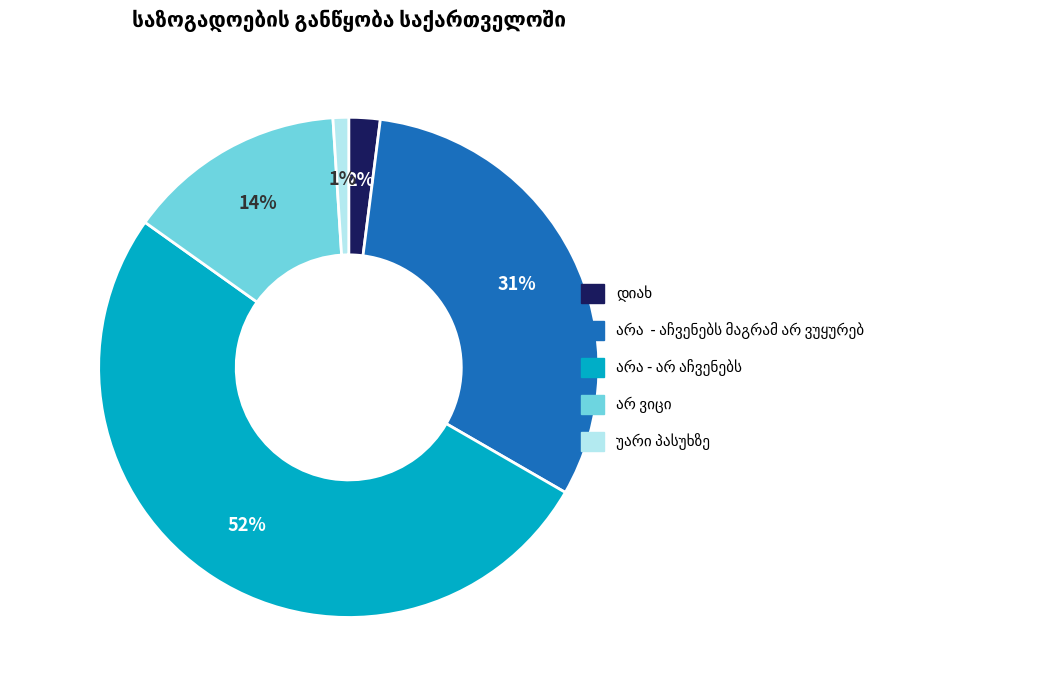

Does any single category account for the majority?

Yes